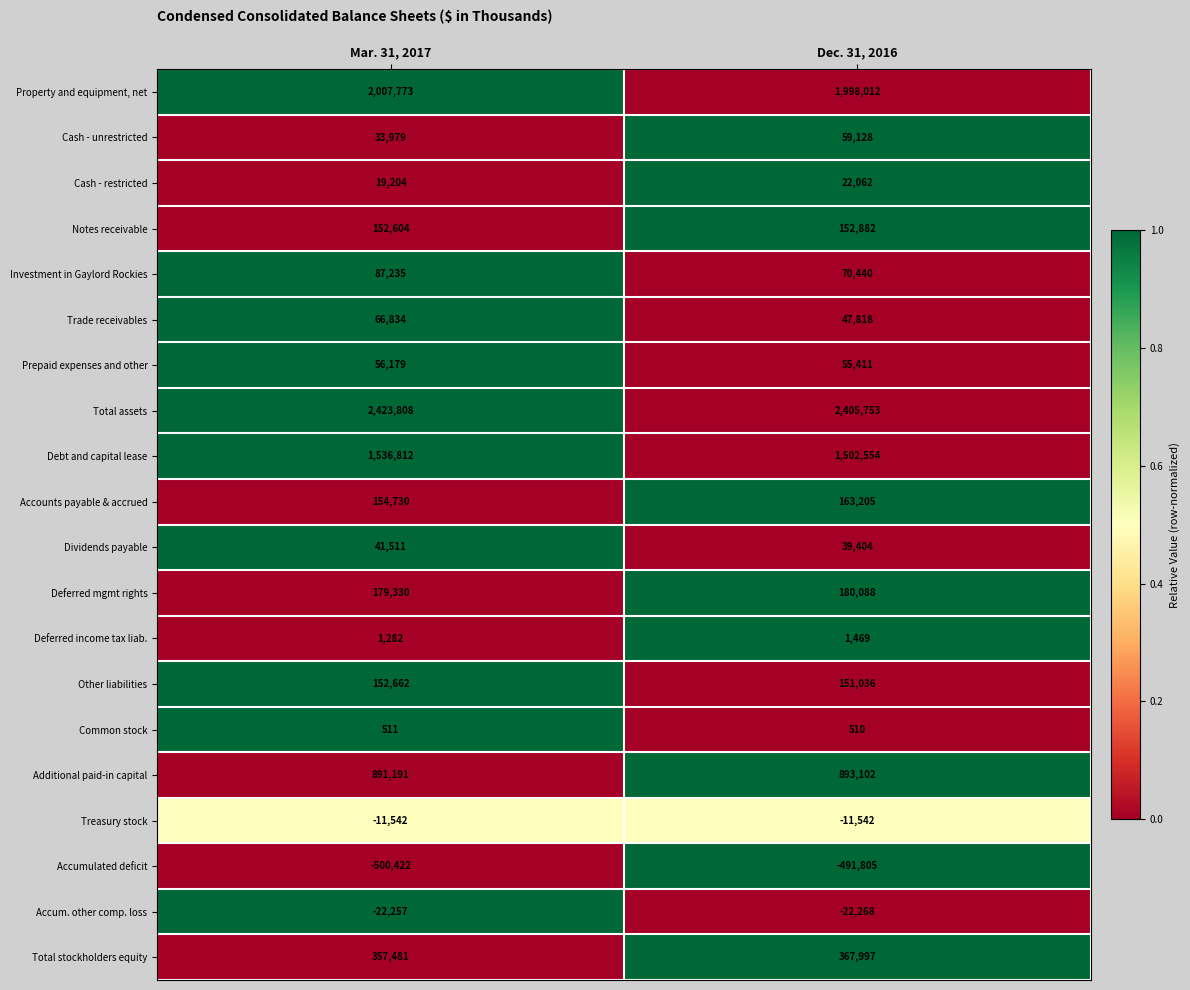

The value of Accum. other comp. loss at Dec. 31, 2016 is -7961. True or false?

False